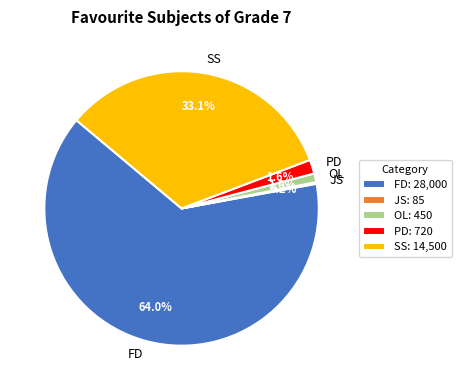

Combined, do PD and OL account for over 50%?

No